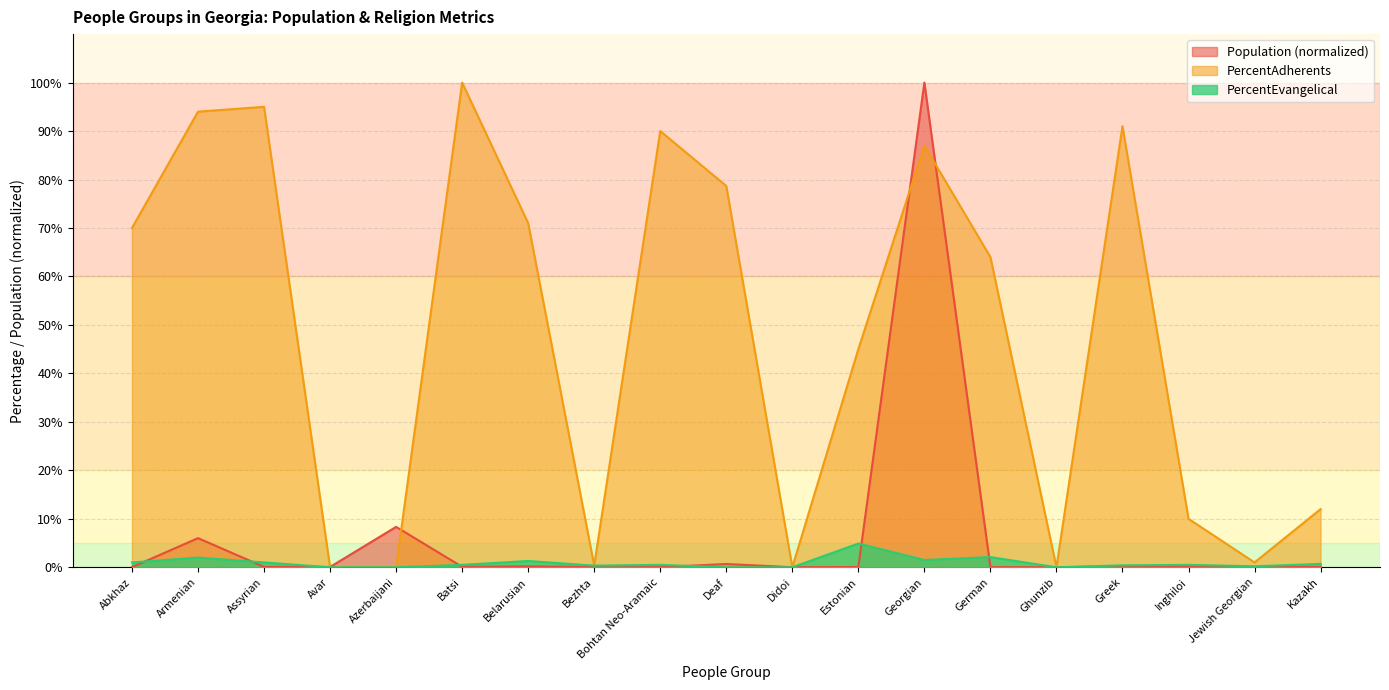

Which category has the highest value in the Population series?

Georgian